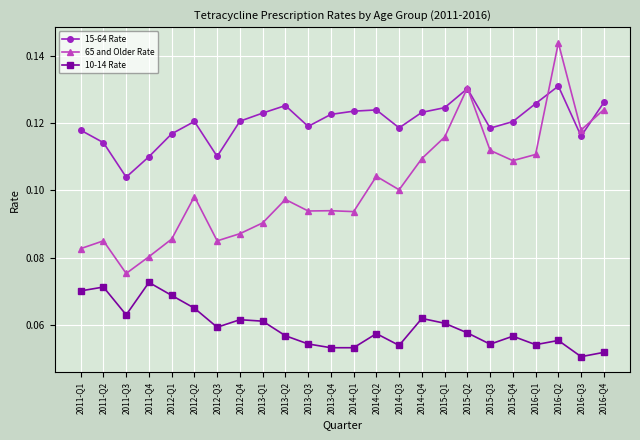

Is it true that 10-14 Rate equals 0.0 at 2016-Q3?

False